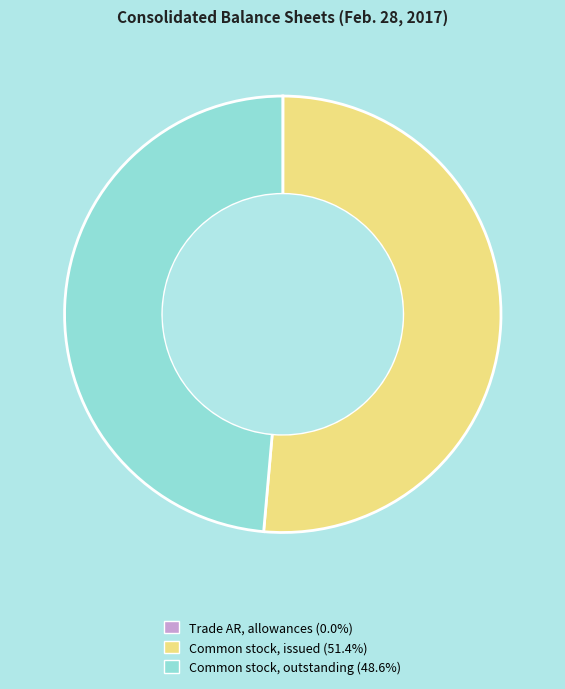

Does any single category account for the majority?

Yes